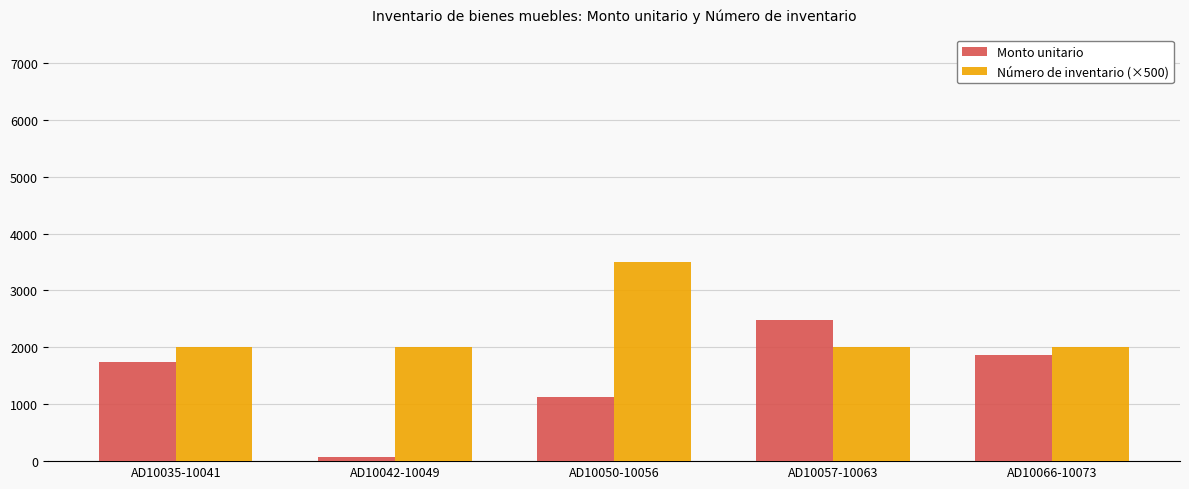

Does the chart contain stacked bars?

No